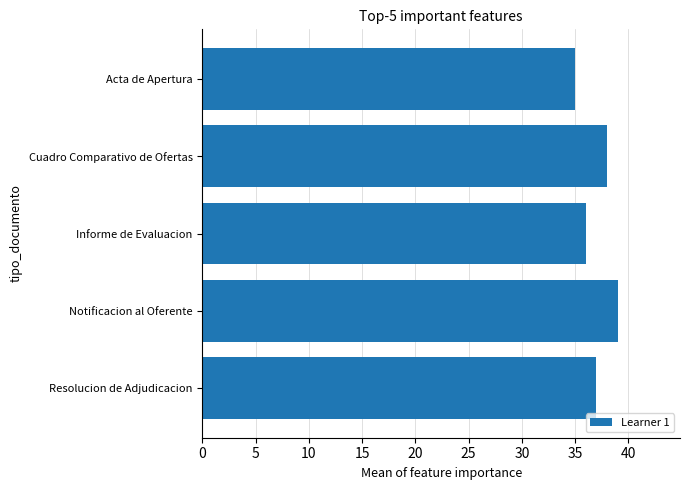

Rank the categories by value from lowest to highest.

Acta de Apertura, Informe de Evaluacion, Resolucion de Adjudicacion, Cuadro Comparativo de Ofertas, Notificacion al Oferente